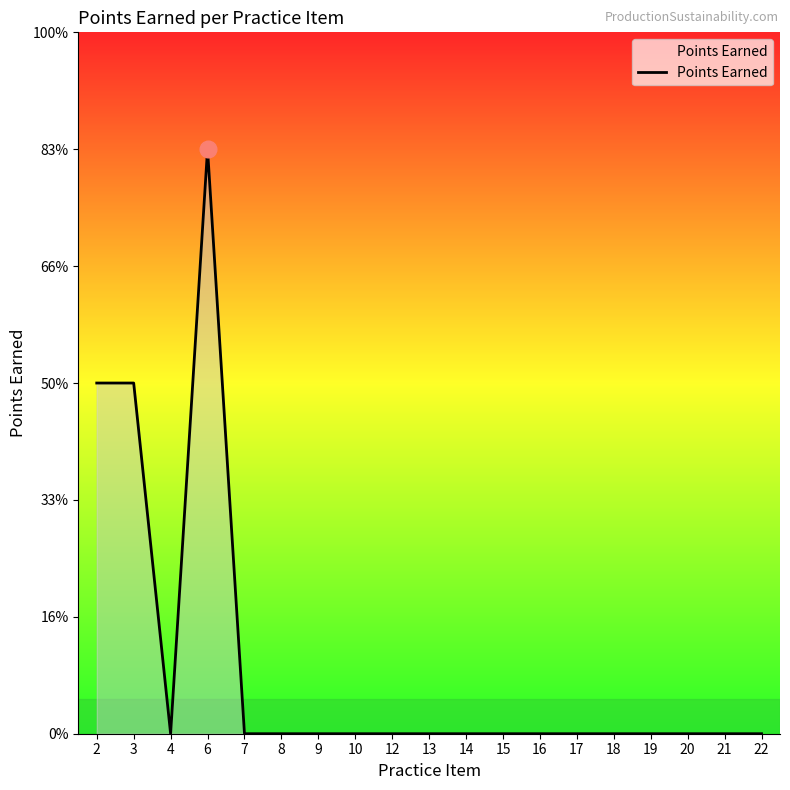

How many points are higher than both their immediate neighbors (excluding endpoints)?

1